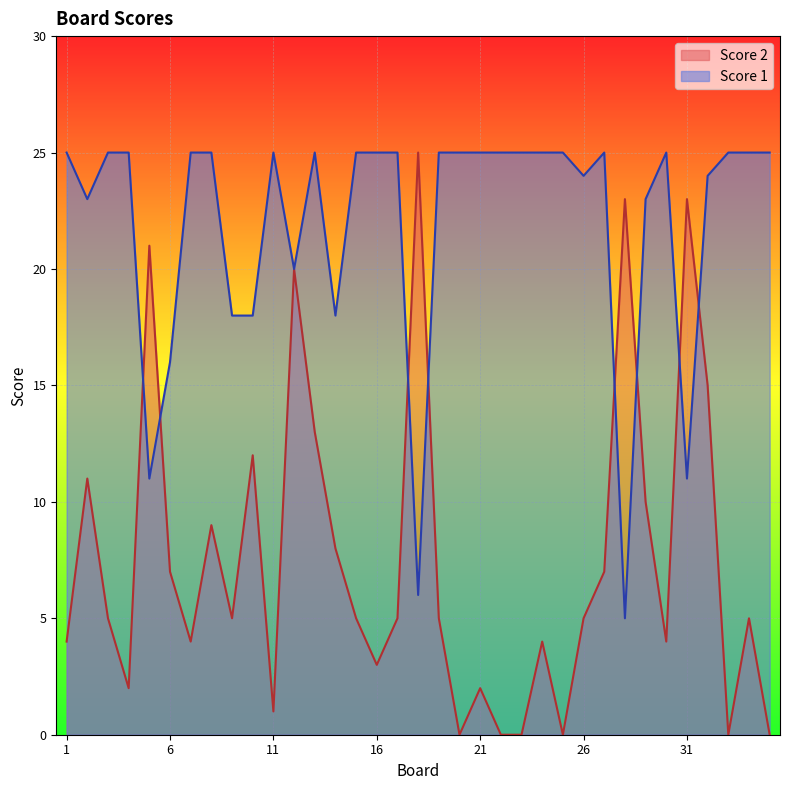

What is the total value across all series at 17?

30